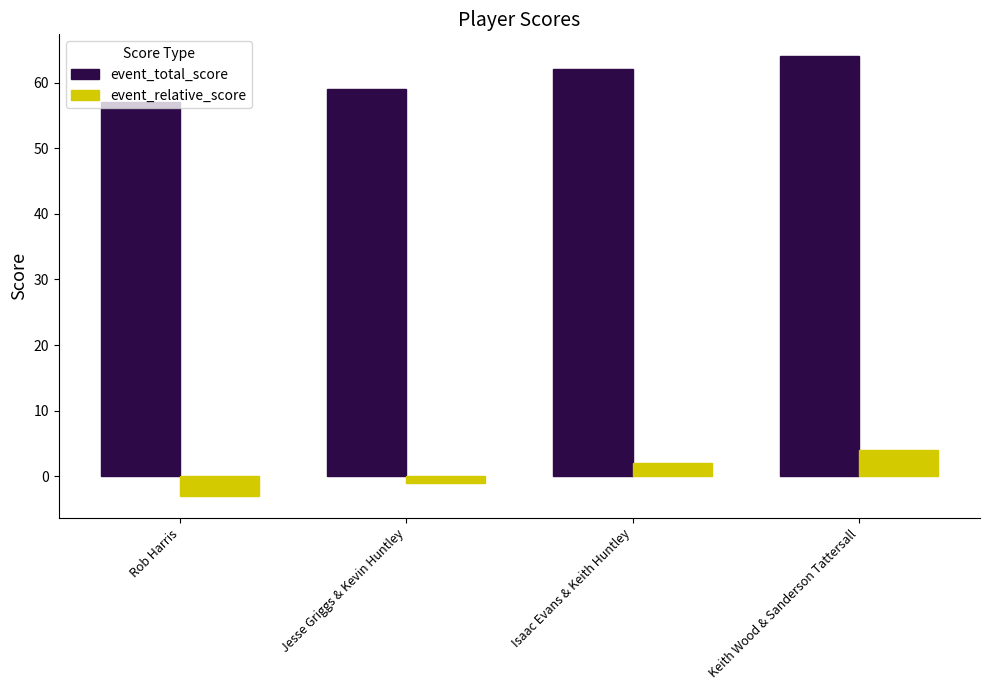

How many groups of bars are there?

4